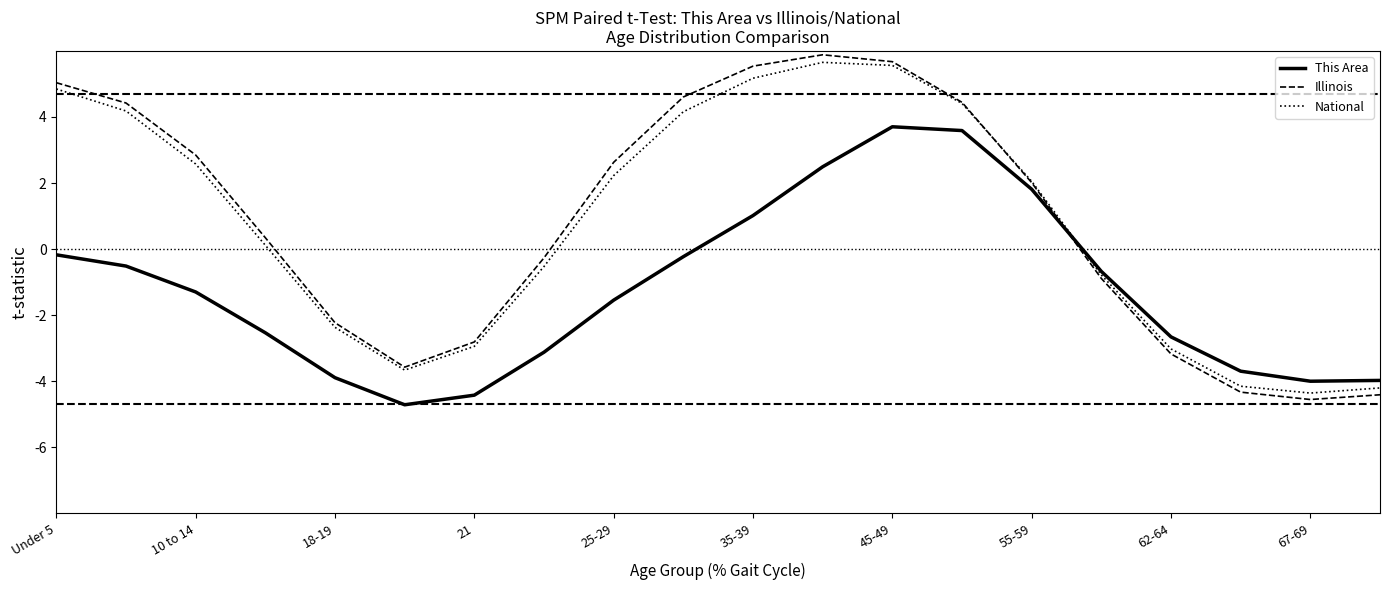

What is the sum of all This Area values?

-24.9